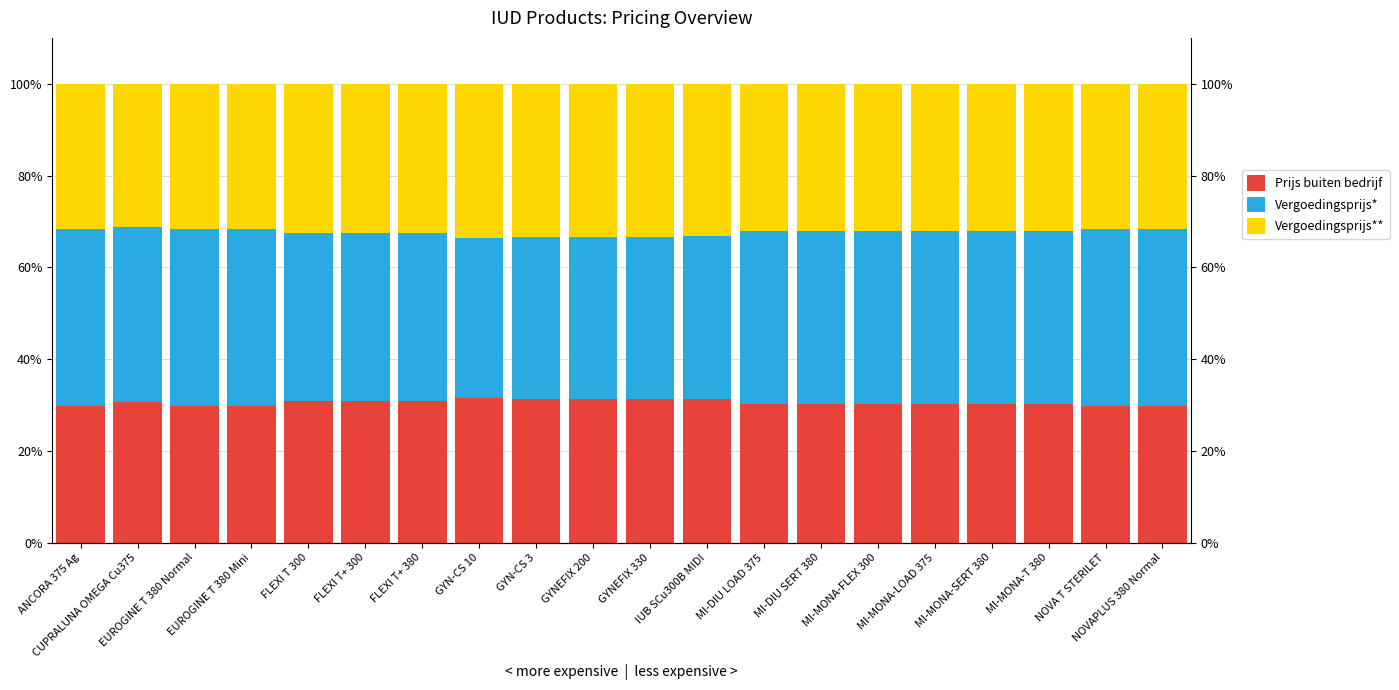

What is the difference between the maximum and minimum values in the Prijs buiten bedrijf series?

1.8